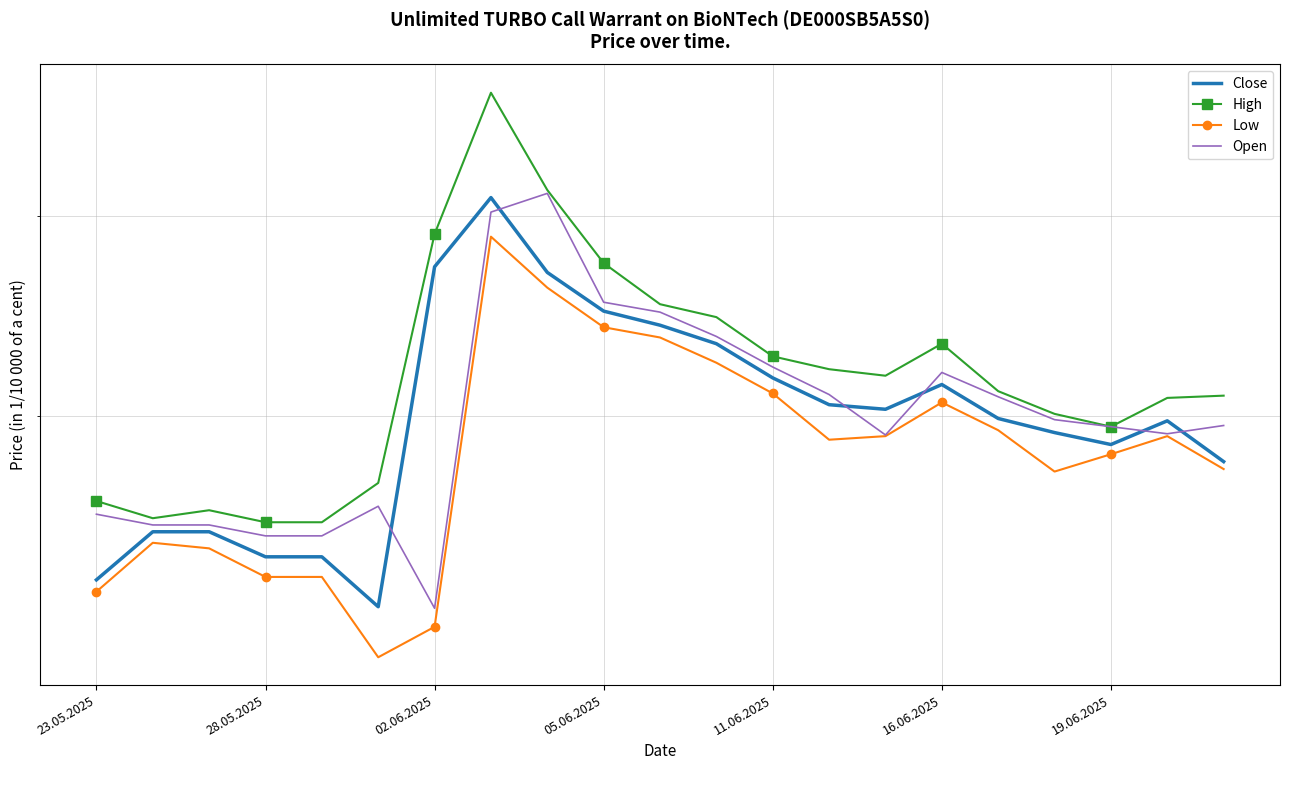

What is the minimum value shown in the chart?

2120